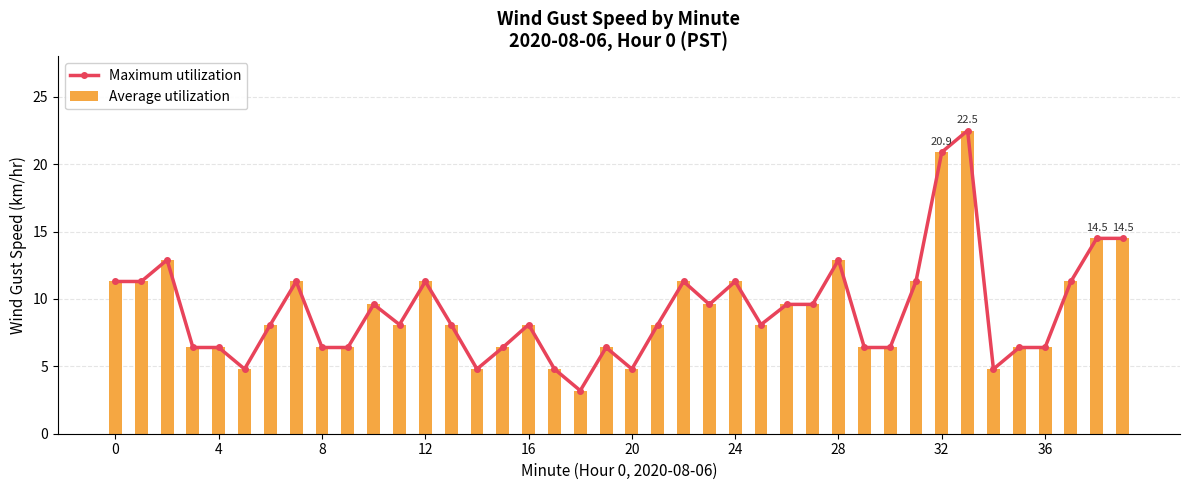

Which category has the highest value in the Average utilization series?

33